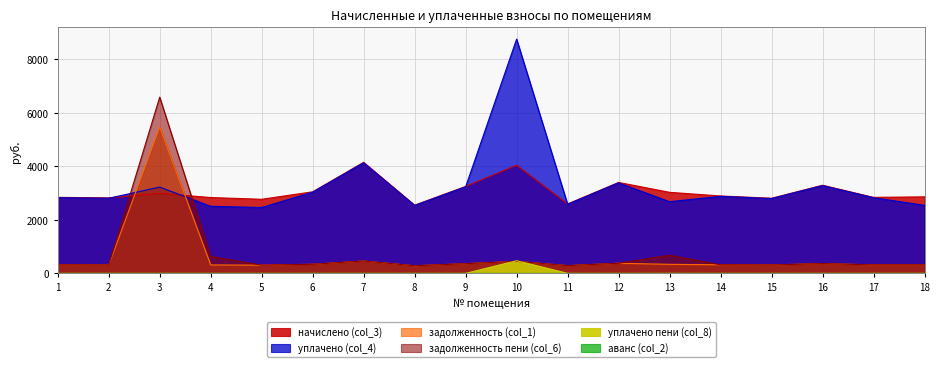

True or false: начислено (col_3) and уплачено пени (col_8) intersect in this chart.

False